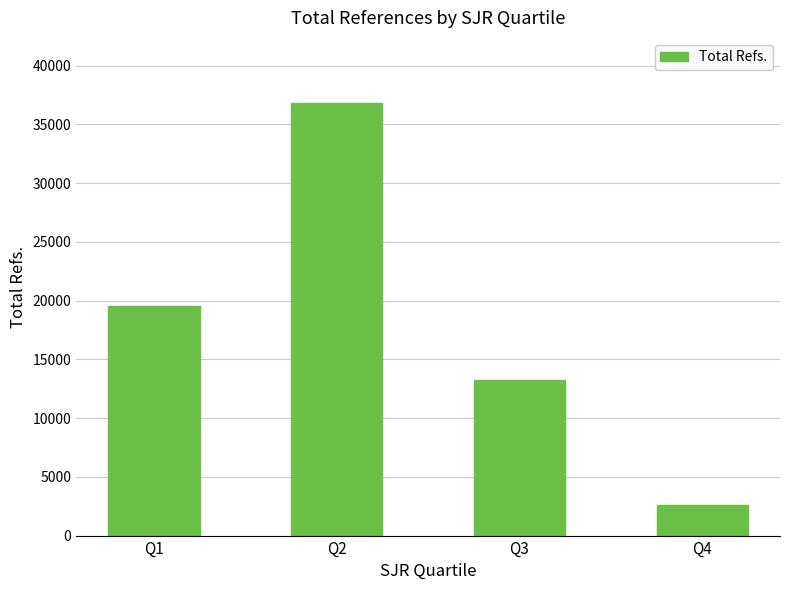

What is the ratio of the value at Q2 to the value at Q4?

14.2